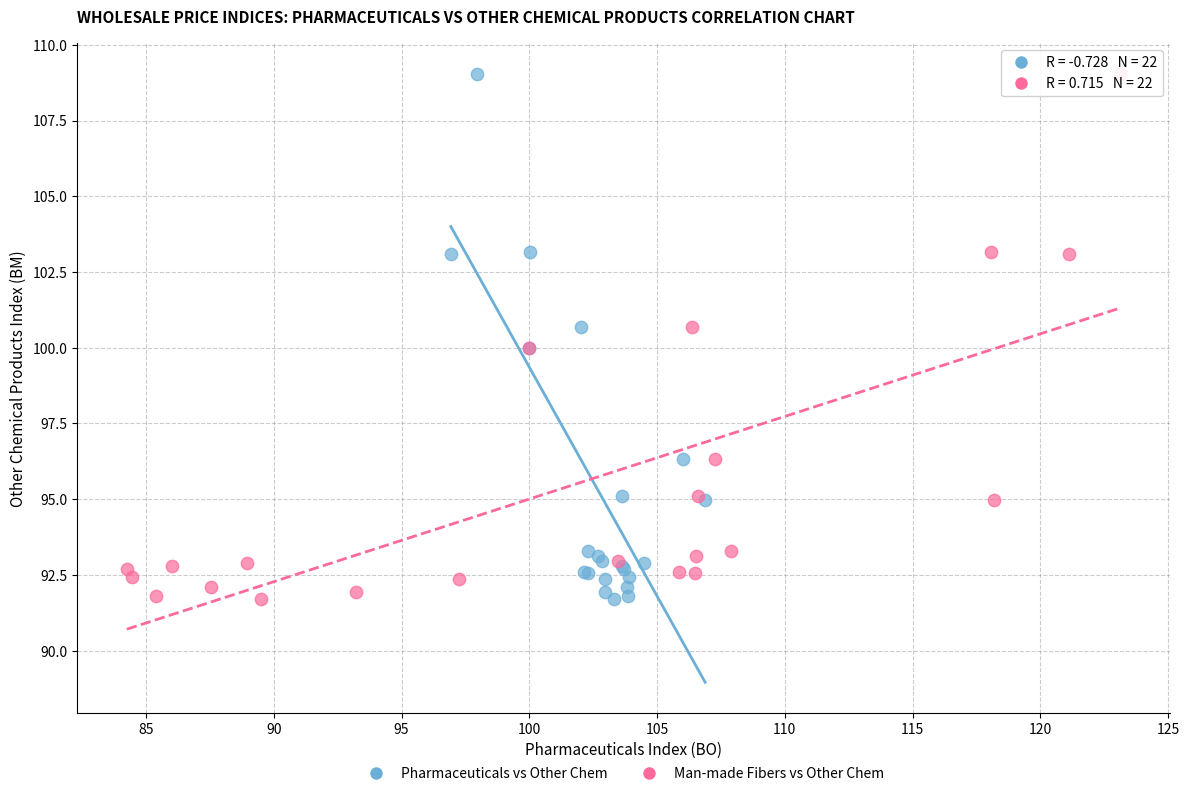

What are all the series names shown in the legend?

Pharmaceuticals vs Other Chem, Man-made Fibers vs Other Chem